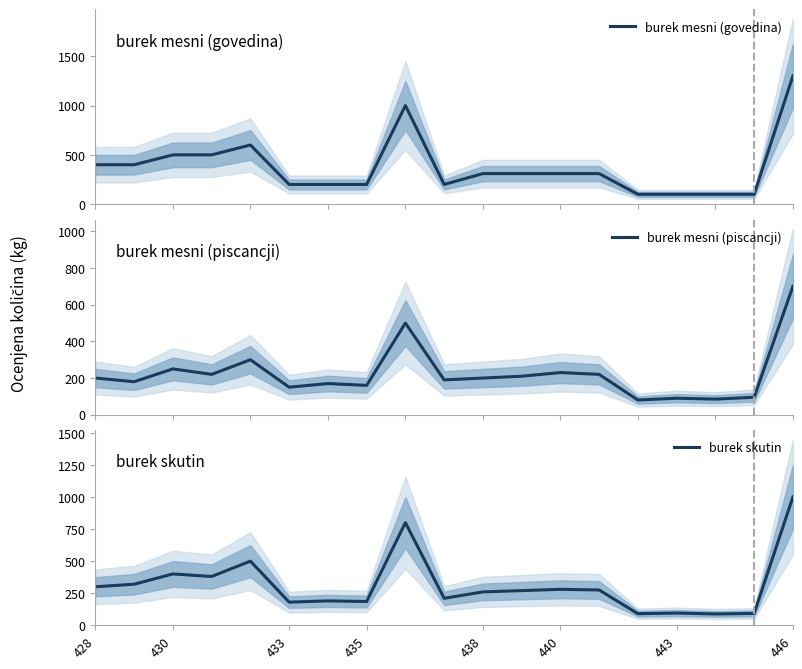

What are all the series names shown in the legend?

burek mesni (govedina), burek mesni (piscancji), burek skutin